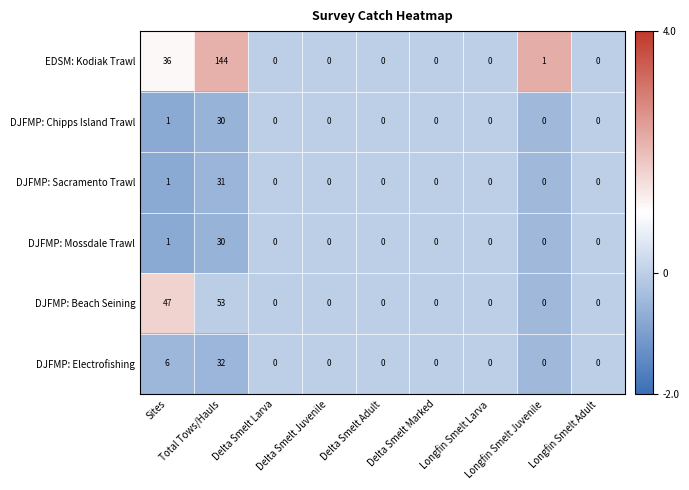

What is the highest value of the DJFMP: Chipps Island Trawl series?

30